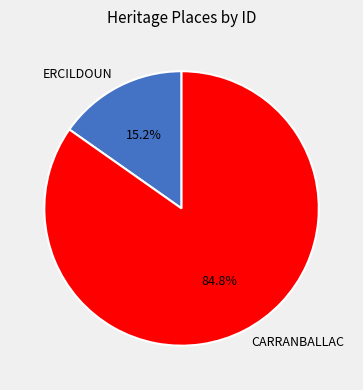

The ERCILDOUN slice represents 21% of the pie. True or false?

False